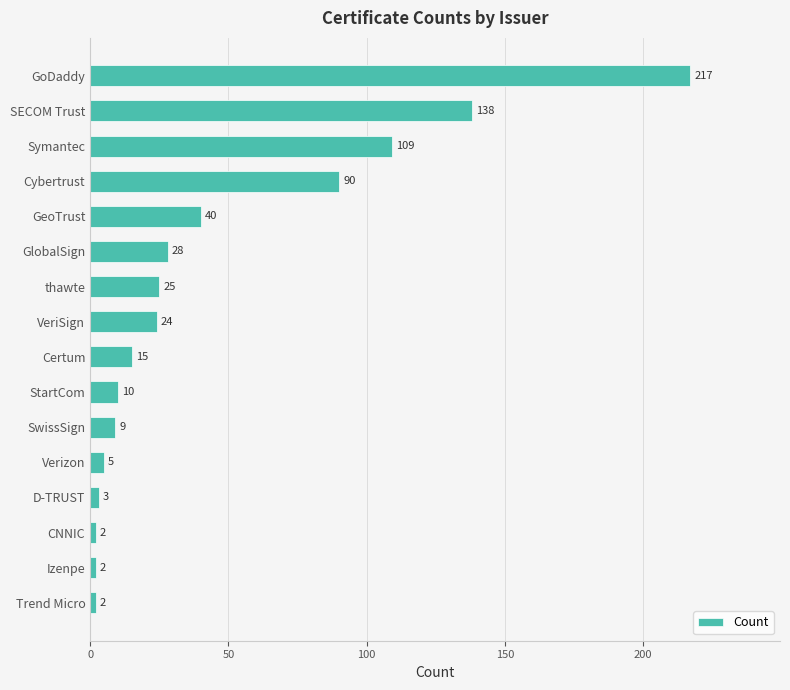

Reading top to bottom, transcribe all the data shown in this chart.

217	138	109	90	40	28	25	24	15	10	9	5	3	2	2	2